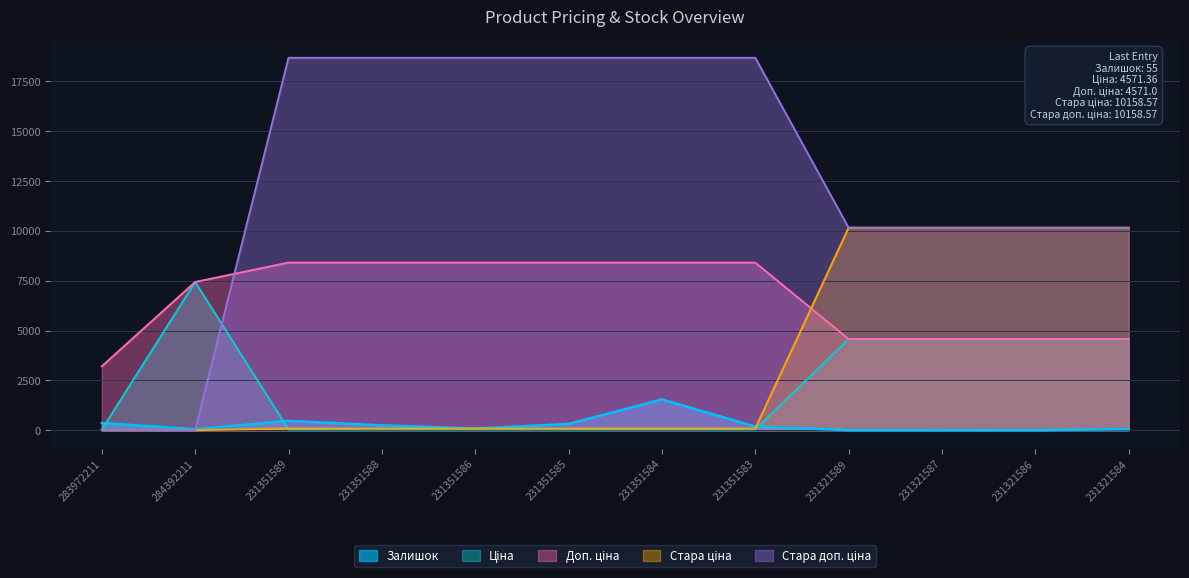

Between 283972211 and 284392211, which series saw the biggest shift?

Ціна